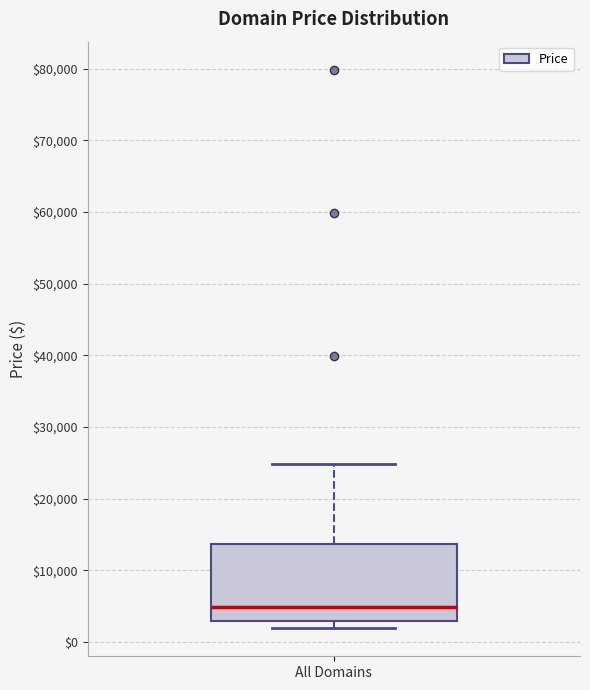

Transcribe this box plot: give where the median line is, the range the box spans, and where the two whiskers end, as read against the y-axis. The values are not printed on the chart, so give them approximately, as read against the axis.

median 5000, box 3000 to 14000, whiskers 2000 to 25000